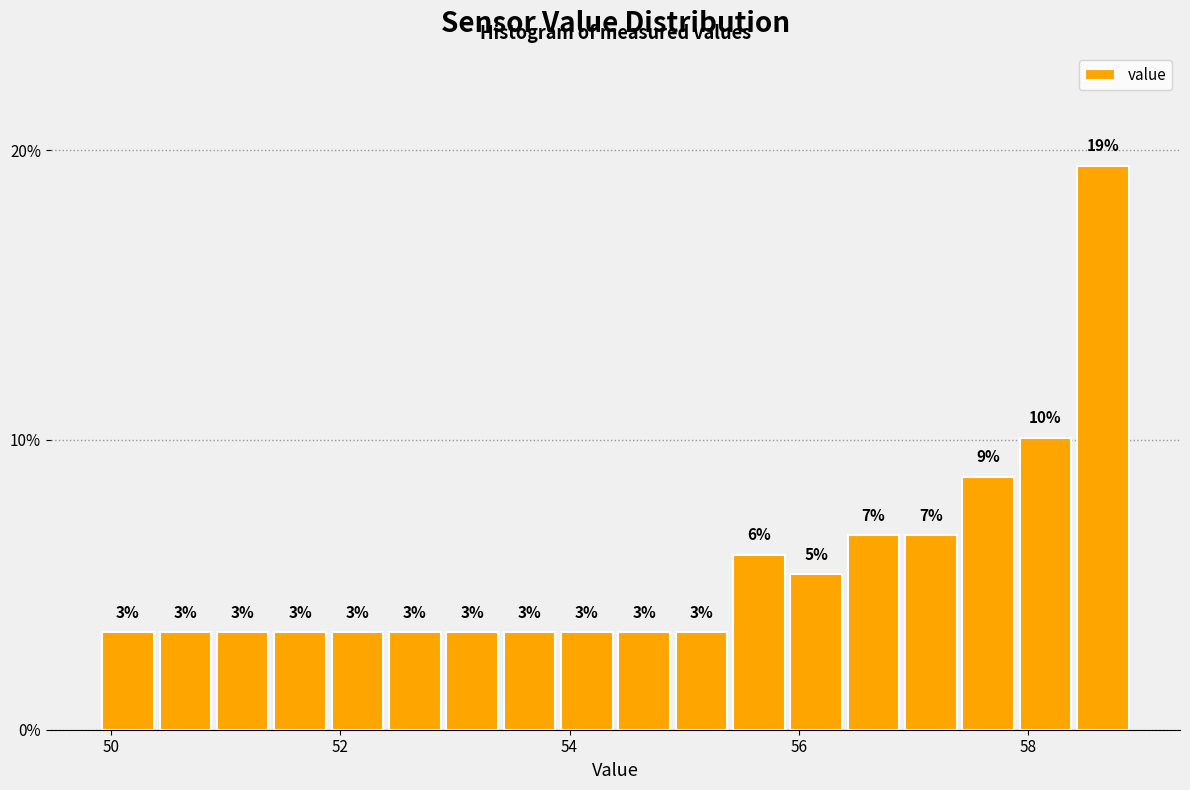

Around what value on the x-axis is the tallest bar? Give the approximate position of its centre, as read against the axis.

58.6